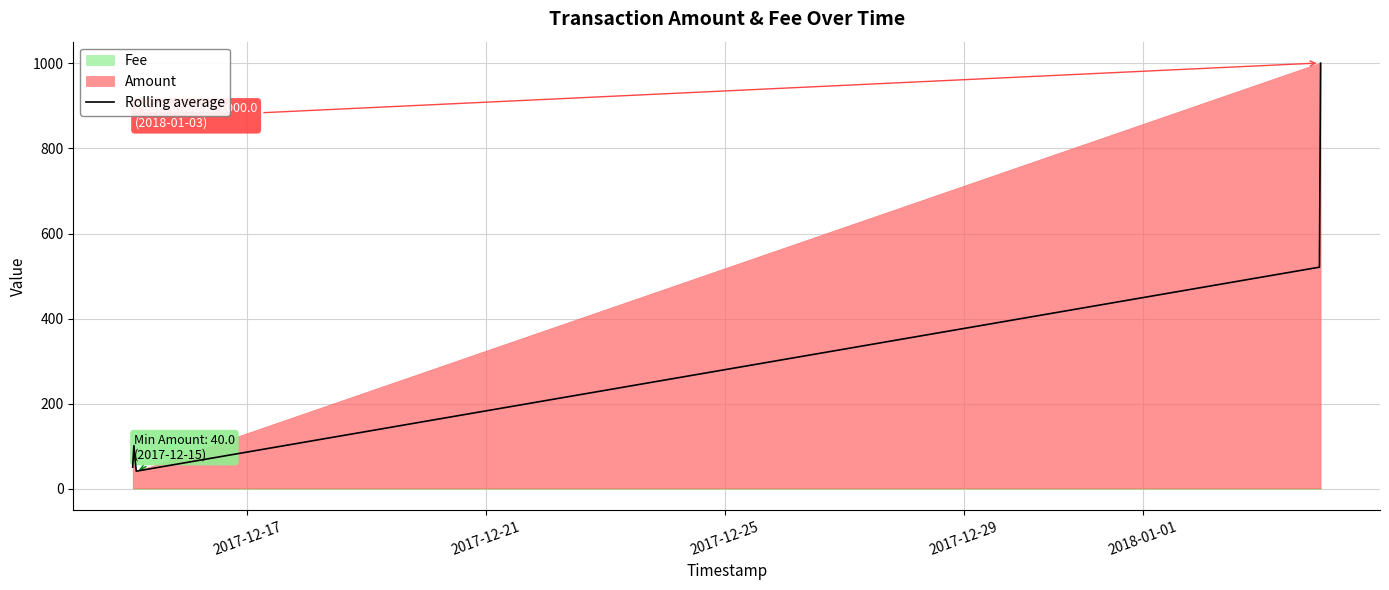

What is the highest value of the Rolling average series?

1000.5